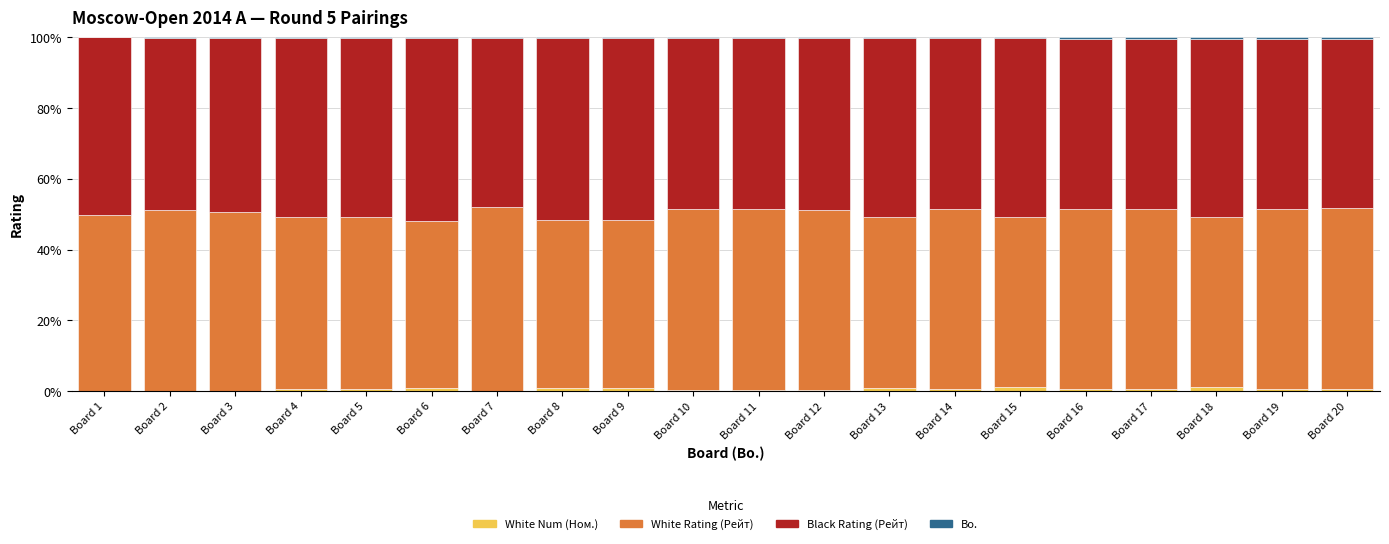

Is it true that White Num (Ном.) equals 1.0 at Board 13?

True